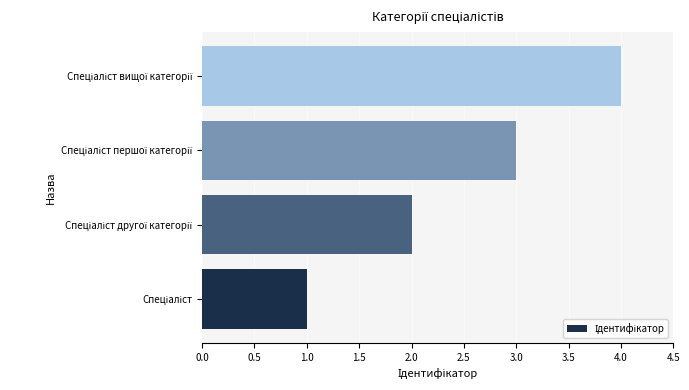

What is the maximum value shown in the chart?

4